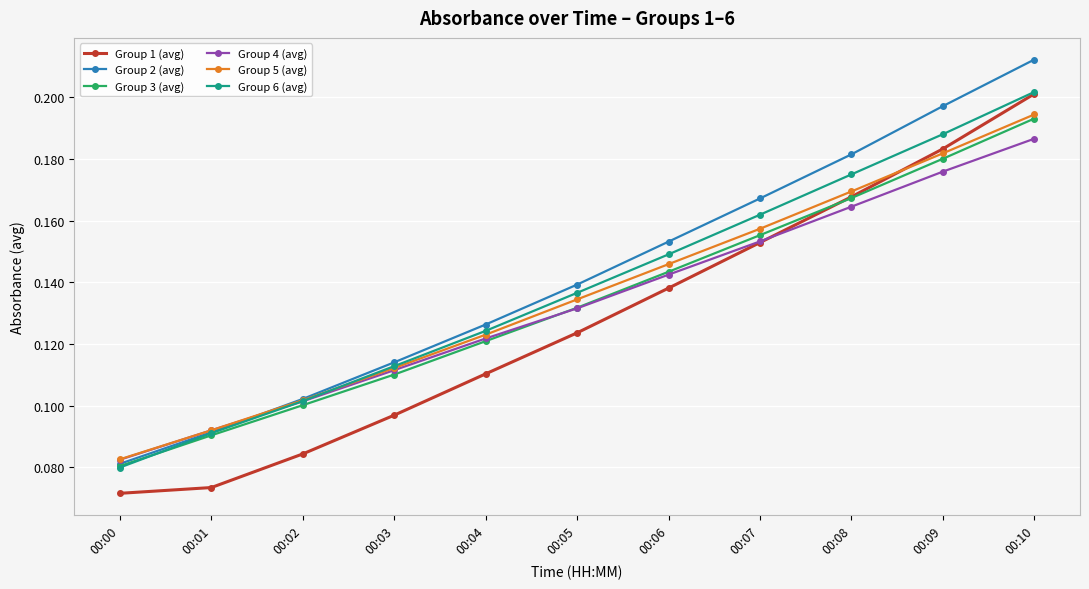

What are all the series names shown in the legend?

Group 1 (avg), Group 2 (avg), Group 3 (avg), Group 4 (avg), Group 5 (avg), Group 6 (avg)